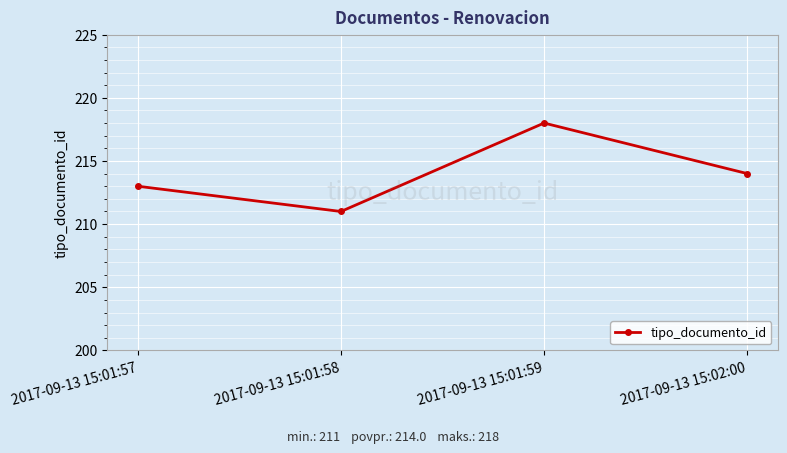

True or false: the data shows 213 at 2017-09-13 15:01:57.

True